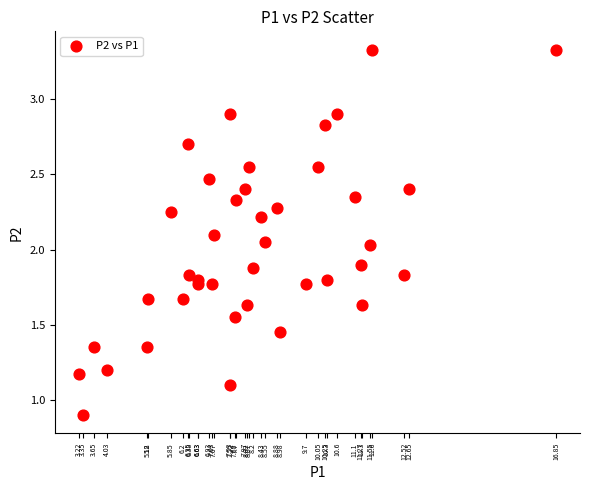

What is the range of X values (max minus min)?

13.6